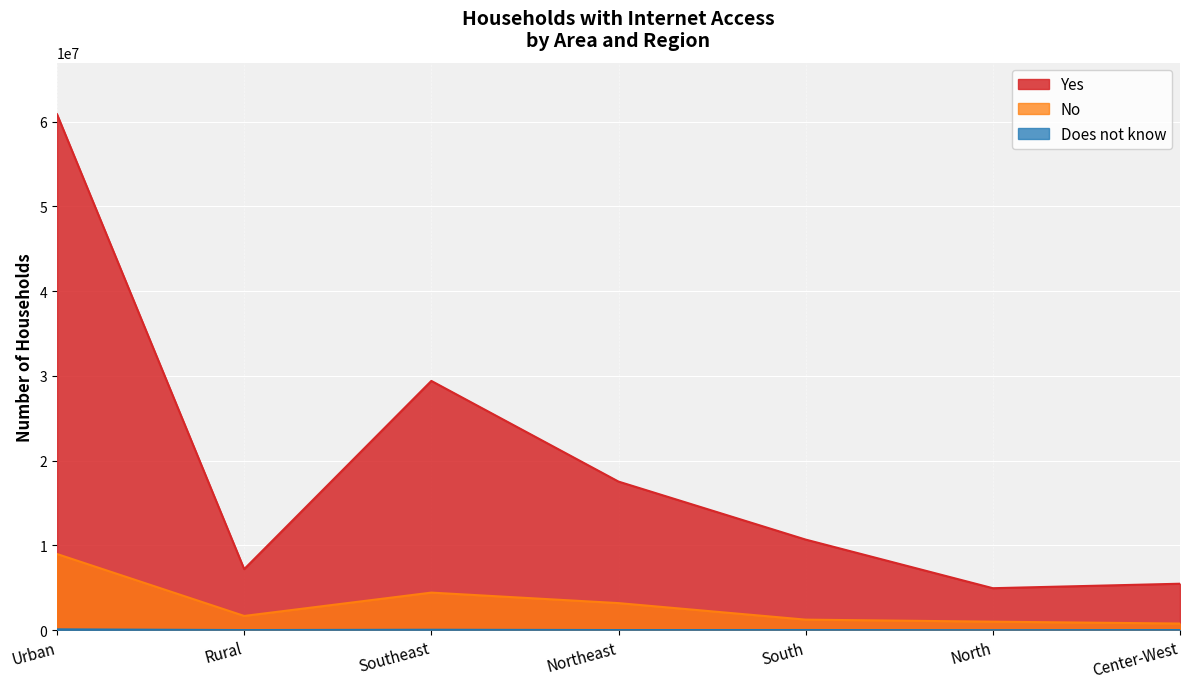

At how many categories does at least one series exceed 35098668?

1